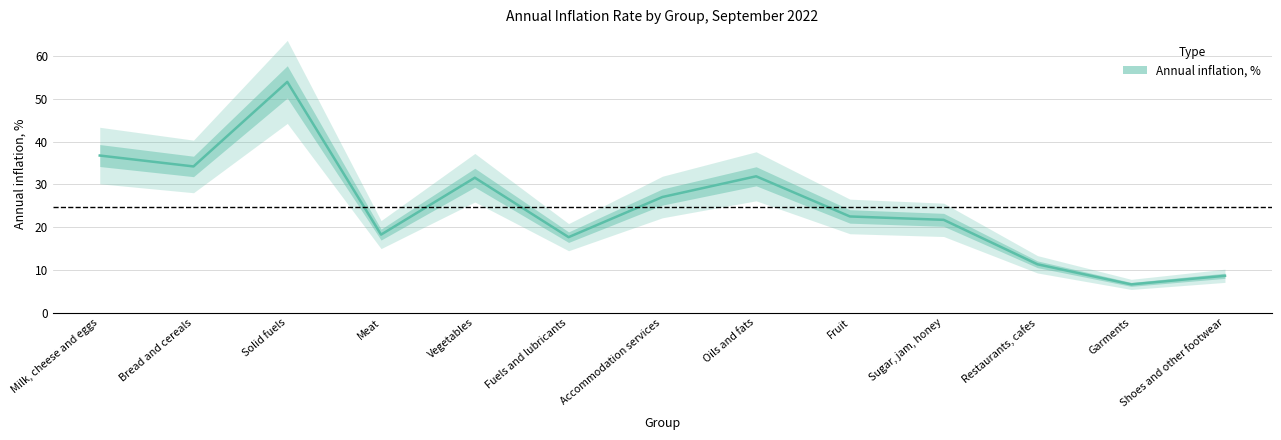

Read the value at Fuels and lubricants.

17.6